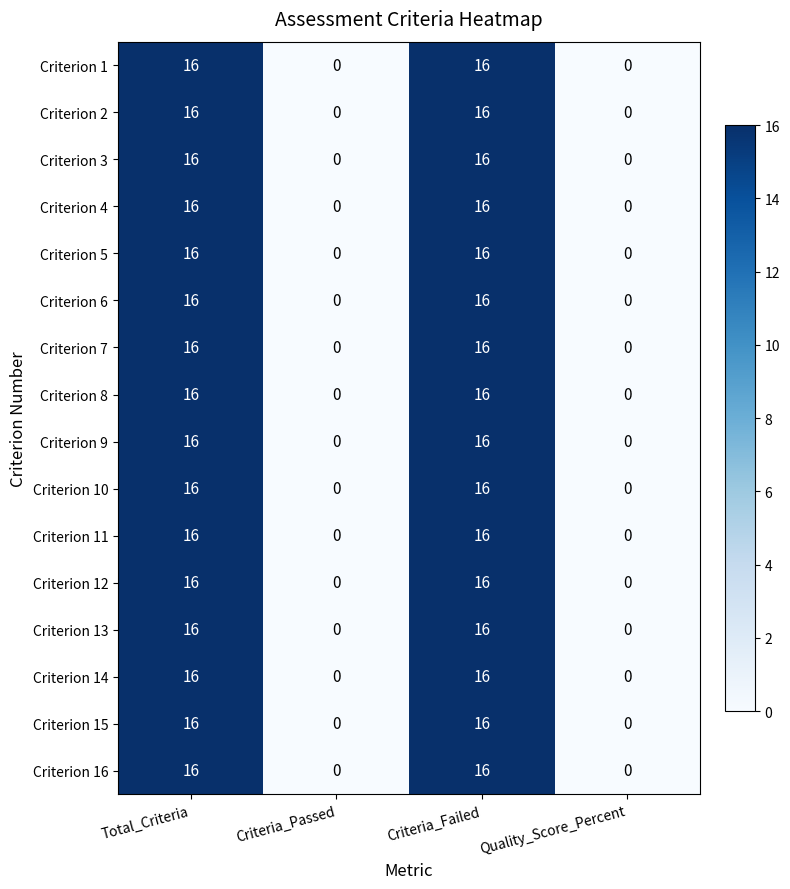

What is the sum of all Criterion 16 values?

32